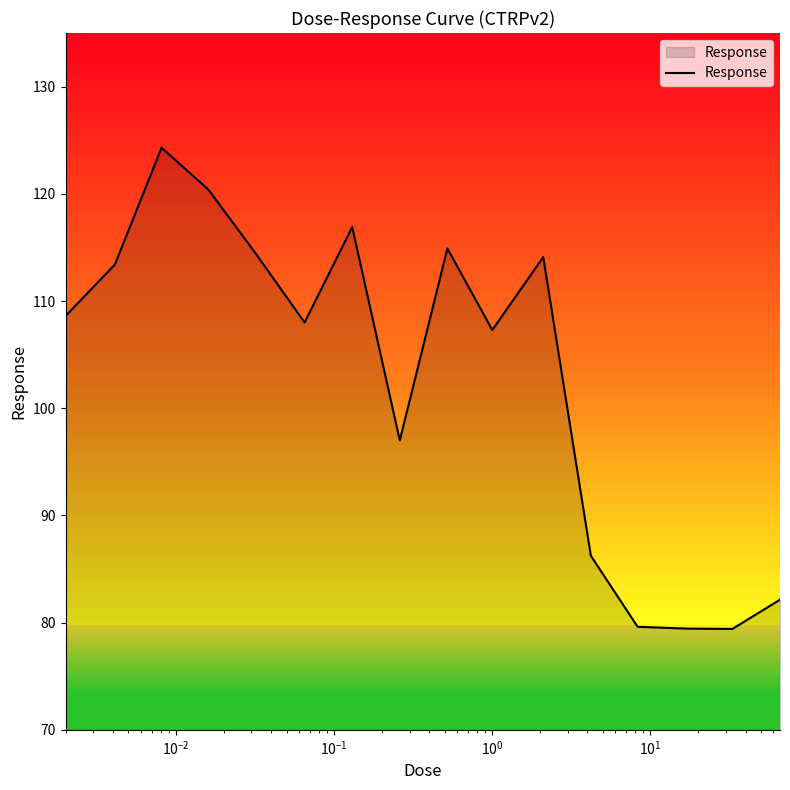

What is the highest value of the Response series?

124.3